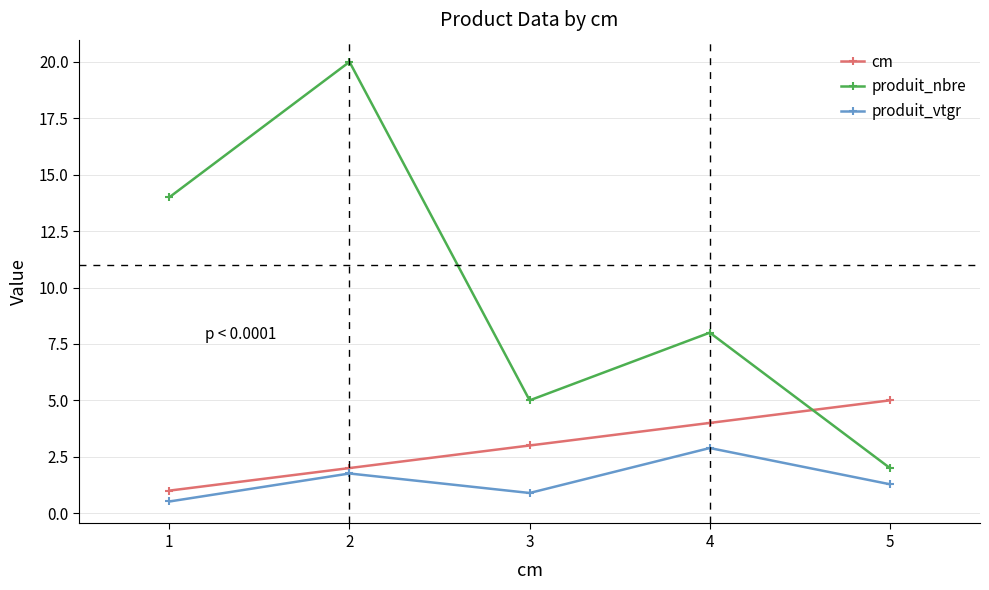

Read the produit_nbre value at 3.

5.0